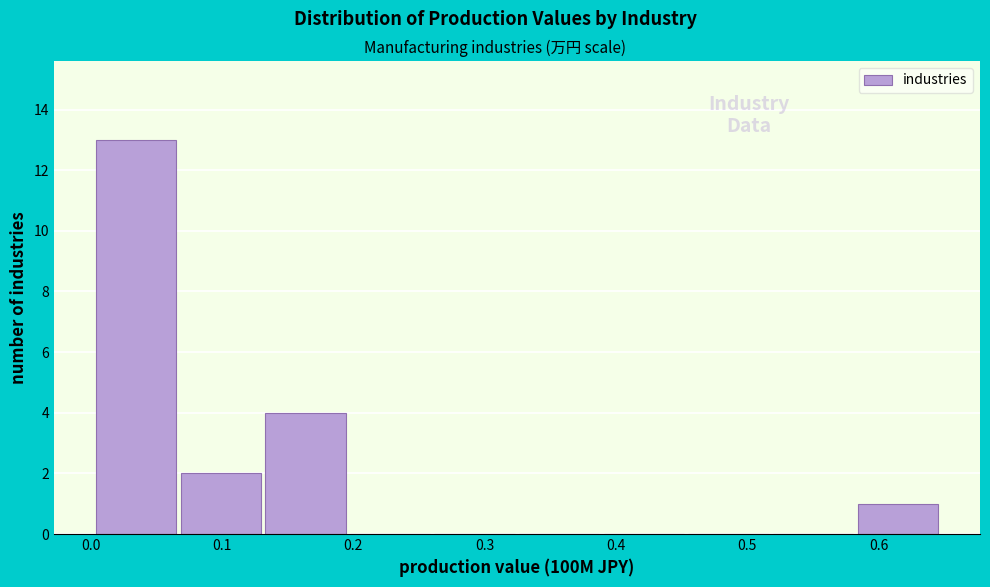

What is the height of the bar covering 0.07 to 0.13 on the x-axis? Neither the bar edges nor the heights are printed on the chart, so give them approximately, as read against the axes.

2